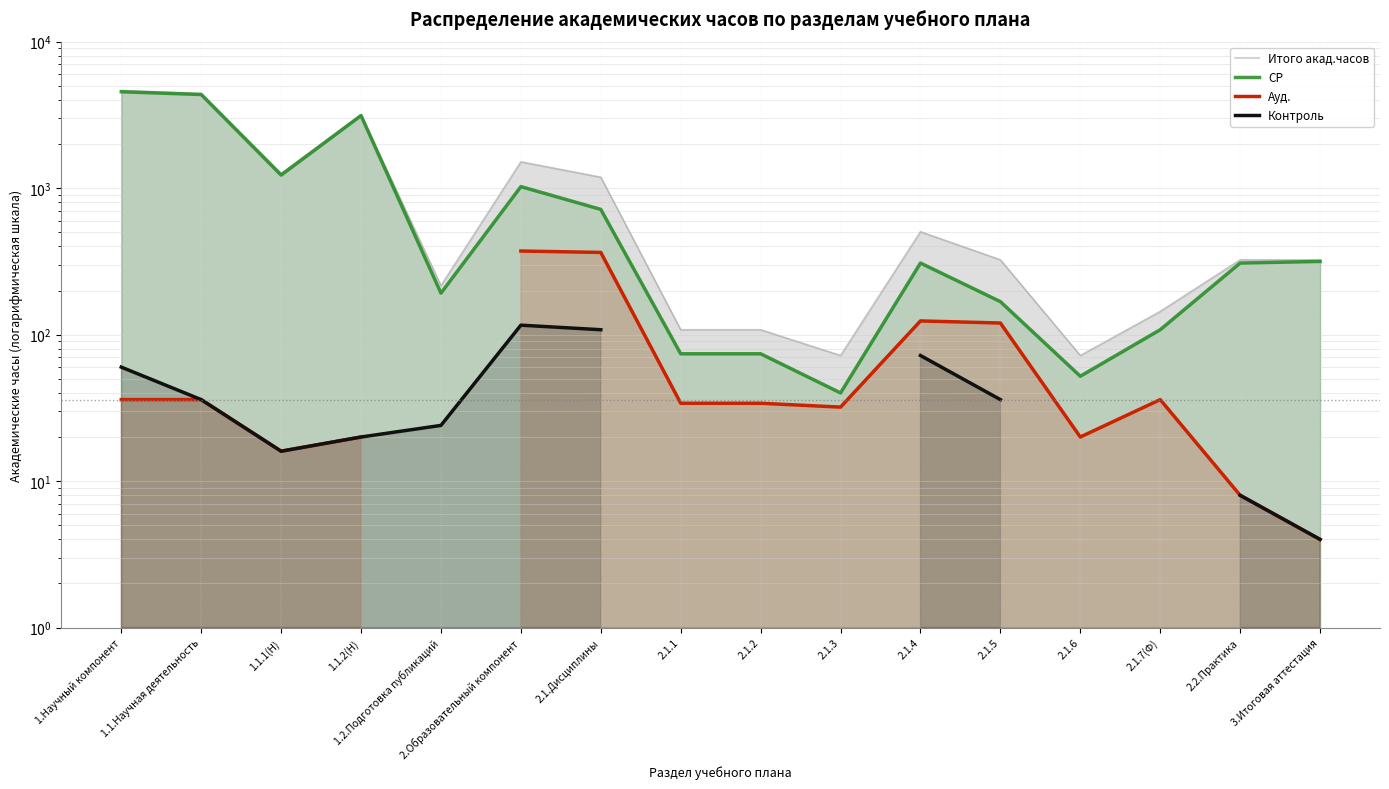

At how many categories does at least one series exceed 4602?

1